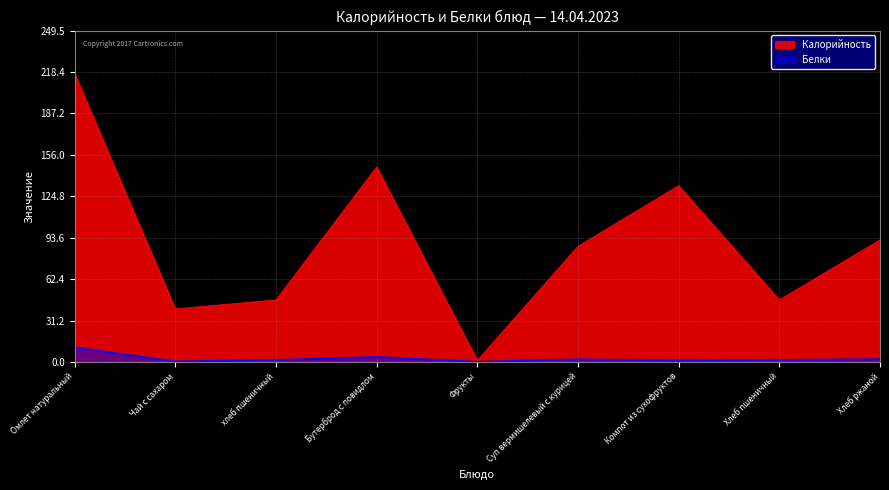

Which has a higher value, Бутерброд с повидлом or Суп вермишелевый с курицей?

Бутерброд с повидлом